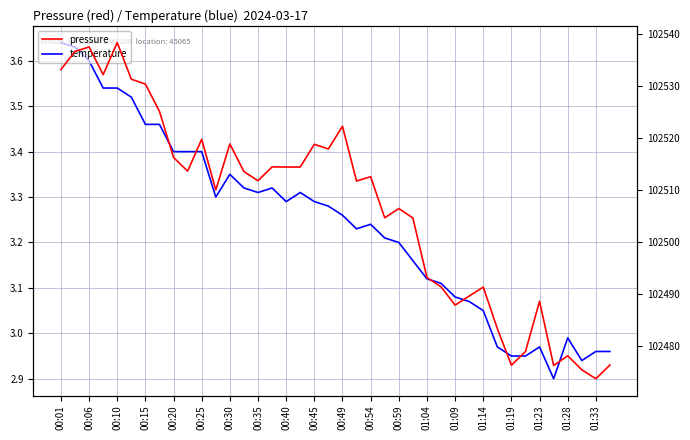

Reading left to right, list all the values displayed in this chart.

temperature: 3.6	3.6	3.6	3.5	3.5	3.5	3.5	3.5	3.4	3.4	3.4	3.3	3.4	3.3	3.3	3.3	3.3	3.3	3.3	3.3	3.3	3.2	3.2	3.2	3.2	3.2	3.1	3.1	3.1	3.1	3.0	3.0	3.0	3.0	3.0	2.9	3.0	2.9	3.0	3.0
pressure: 102533.2	102536.7	102537.5	102532.2	102538.3	102531.3	102530.4	102525.1	102516.3	102513.7	102519.8	102510.0	102518.9	102513.6	102511.8	102514.5	102514.4	102514.4	102518.8	102517.9	102522.3	102511.8	102512.6	102504.7	102506.5	102504.7	102493.2	102491.4	102487.9	102489.7	102491.4	102483.4	102476.4	102479.0	102488.7	102476.3	102478.2	102475.5	102473.8	102476.4